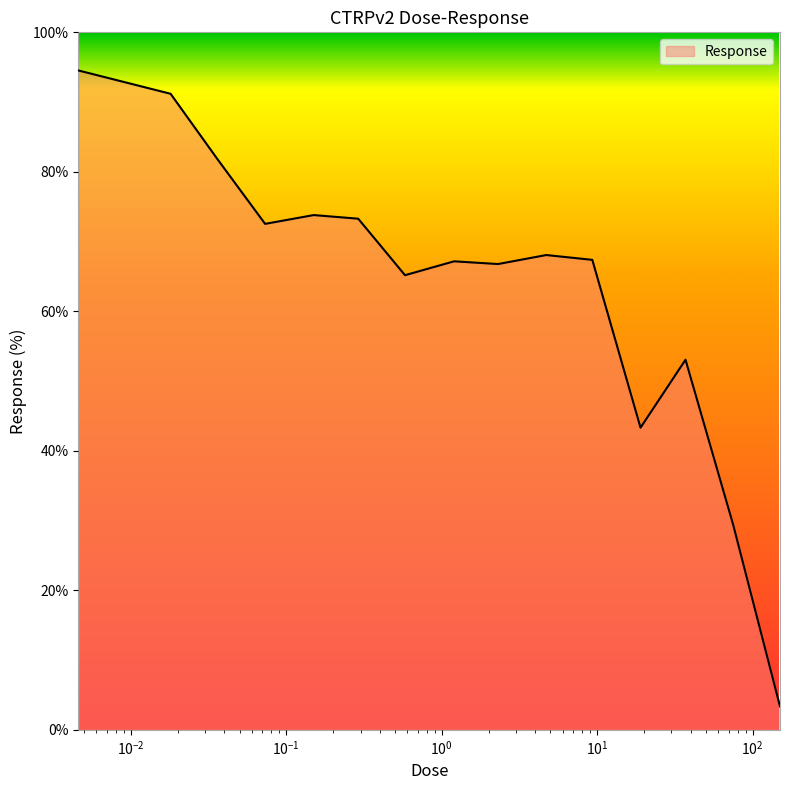

Count the number of data series in this chart.

1